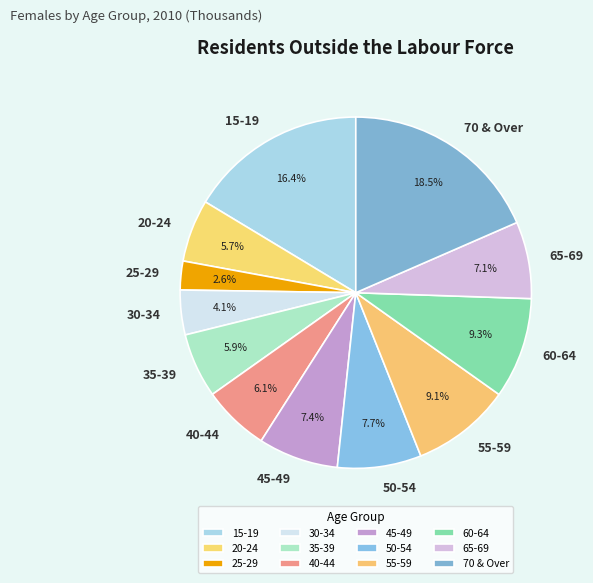

To the nearest percent, what is the combined percentage of 45-49 and 40-44?

14%